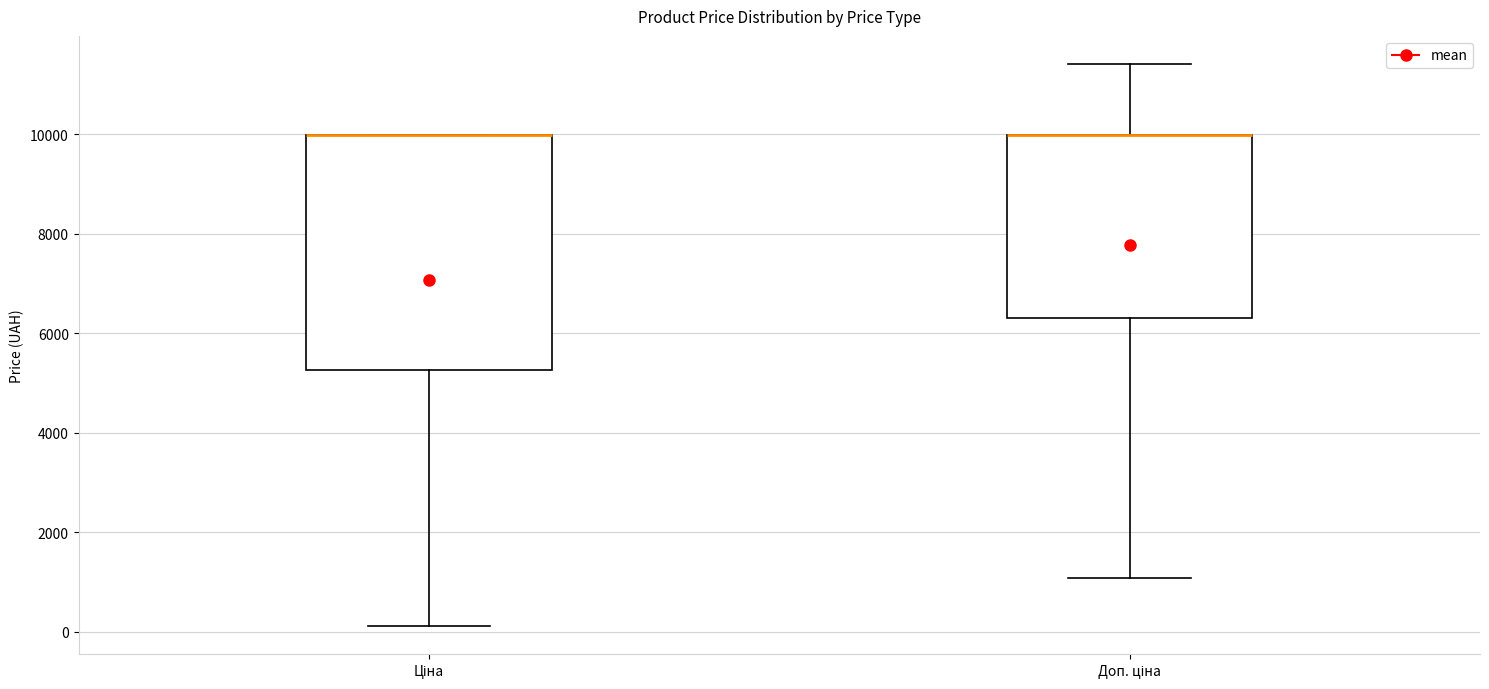

Reading left to right, read every box against the y-axis: the position of its median line, the range the box covers, and the ends of its whiskers. The values are not printed on the chart, so give them approximately, as read against the axis.

Ціна: median 10000 (drawn on the box's upper edge), box 5200 to 10000, whiskers 200 to 10000
Доп. ціна: median 10000 (drawn on the box's upper edge), box 6400 to 10000, whiskers 1000 to 11400